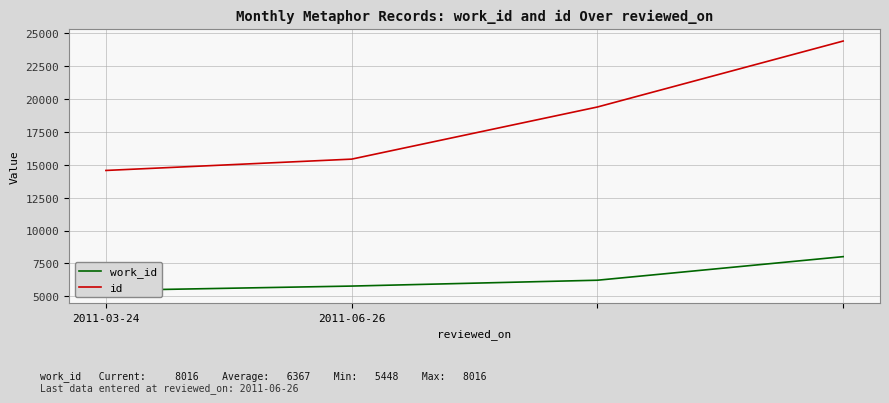

How many lines are shown in the chart?

2